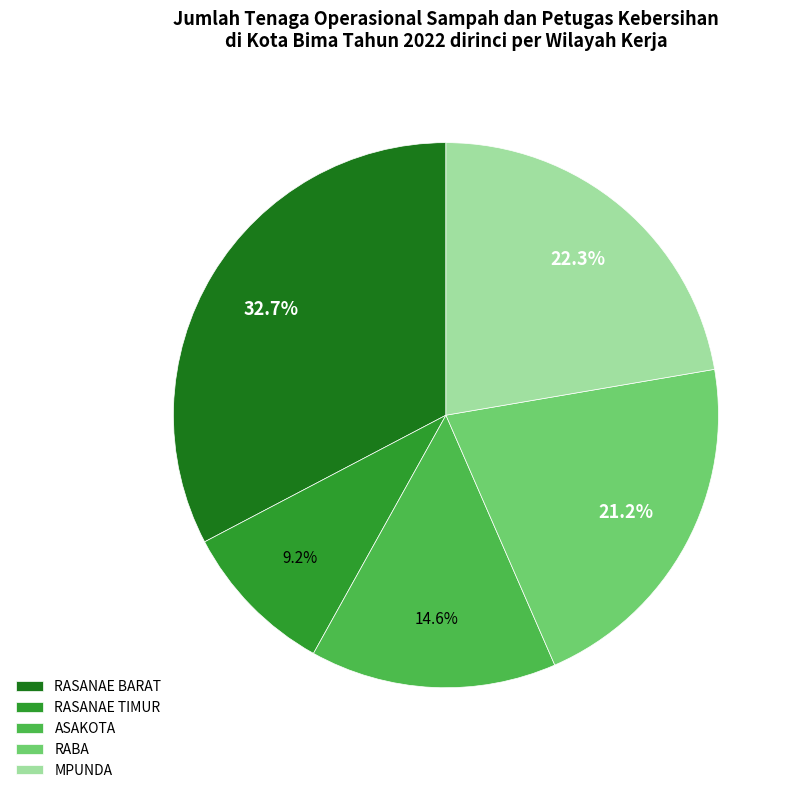

Combined, do MPUNDA and RABA account for over 50%?

No